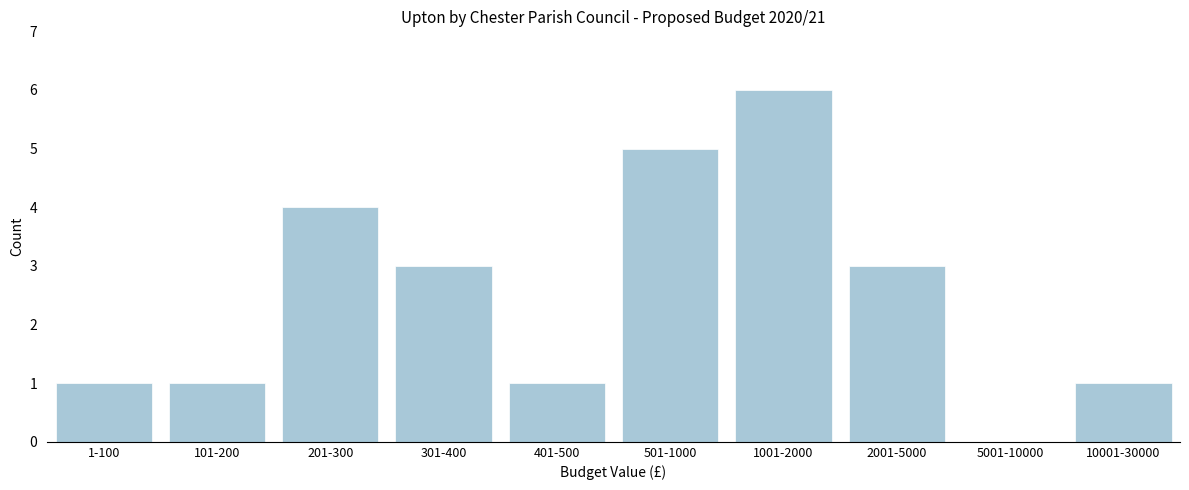

Reading left to right, list all the values displayed in this chart.

1-100=1	101-200=1	201-300=4	301-400=3	401-500=1	501-1000=5	1001-2000=6	2001-5000=3	5001-10000=0	10001-30000=1